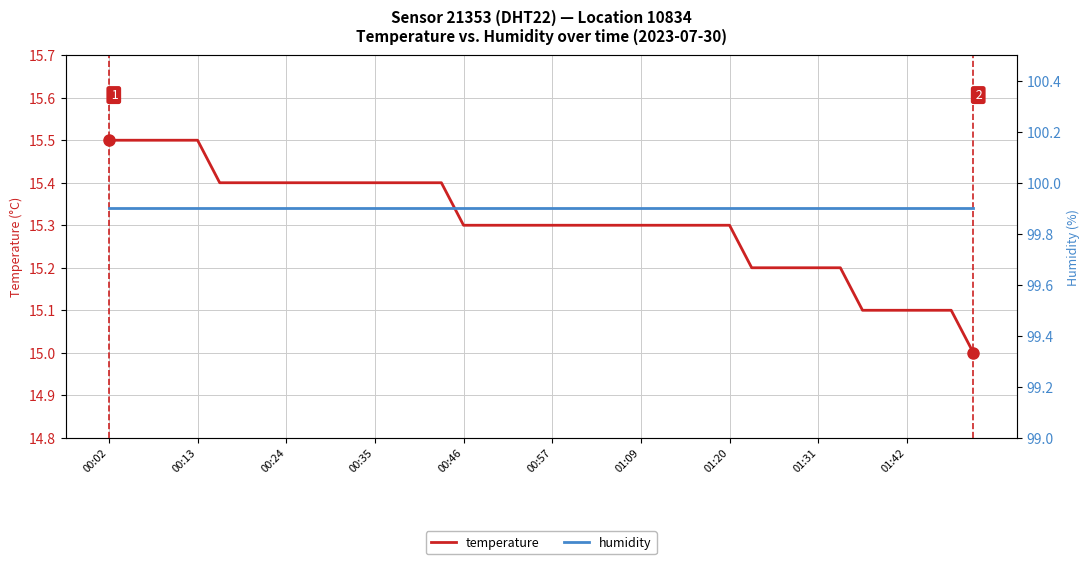

Read the humidity value at 15.

99.9